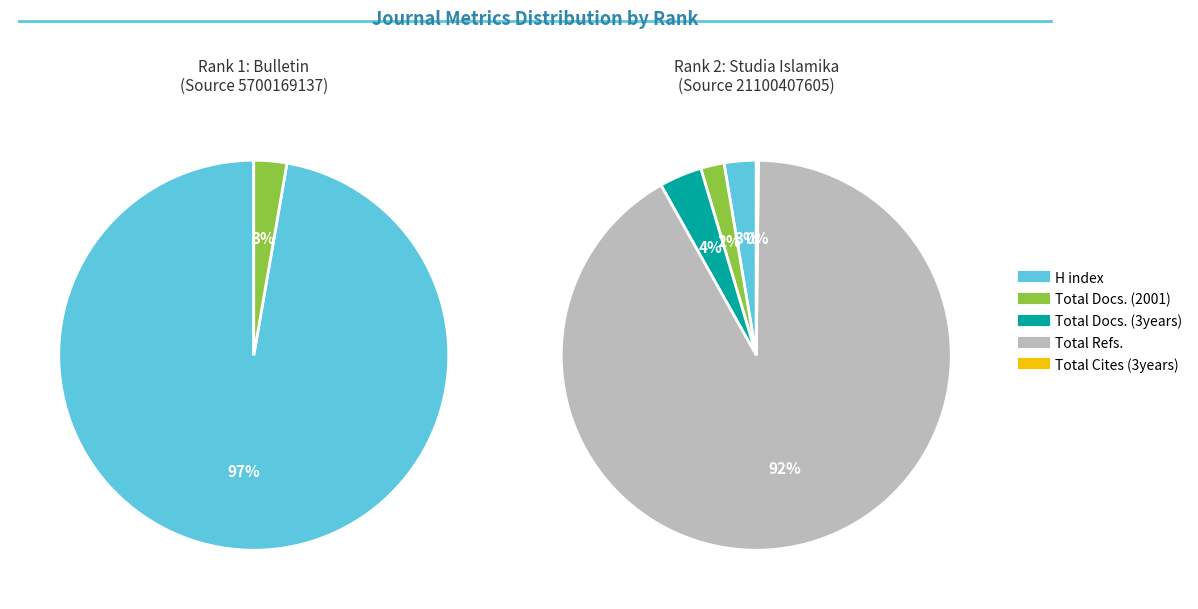

Which category has the biggest portion of the pie?

Total Refs.